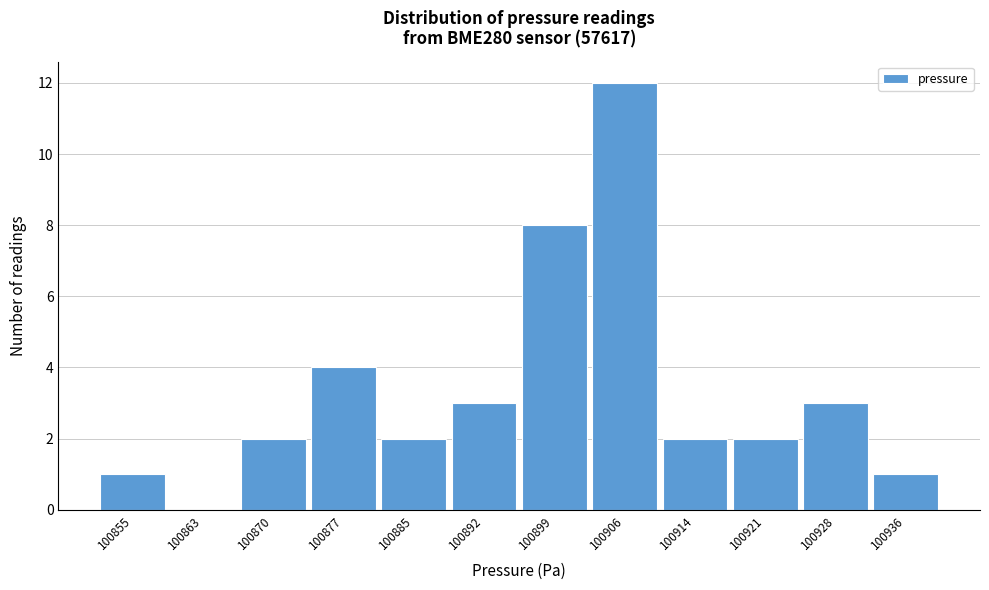

Reading right to left, transcribe all the data shown in this chart.

100936=1	100928=3	100921=2	100914=2	100906=12	100899=8	100892=3	100885=2	100877=4	100870=2	100863=0	100855=1